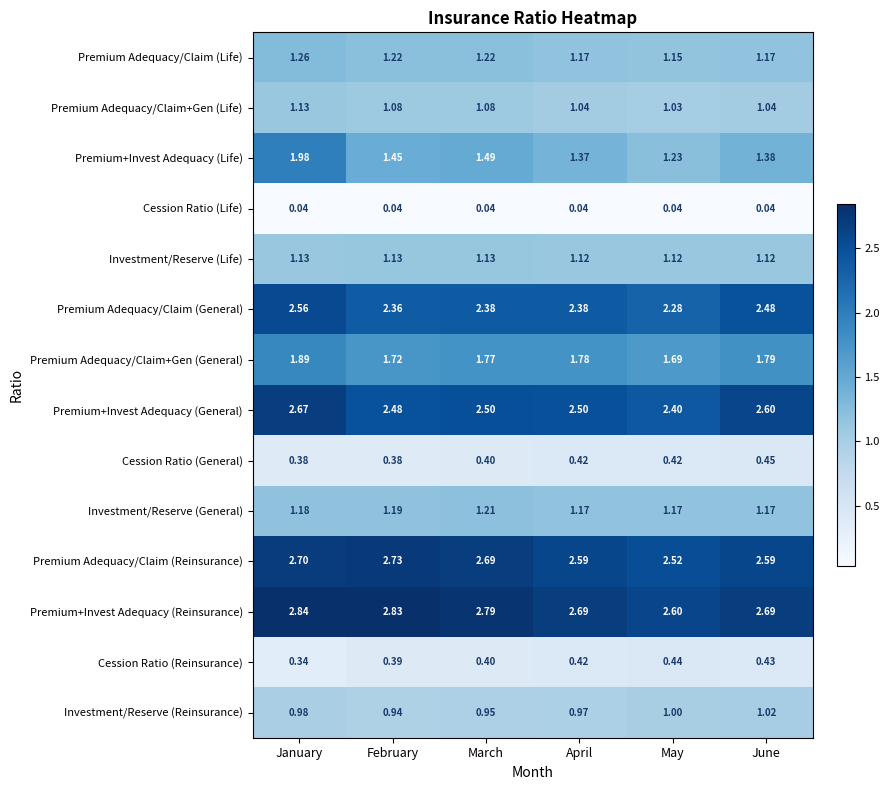

At which label is Premium+Invest Adequacy (General) closest to 2?

May